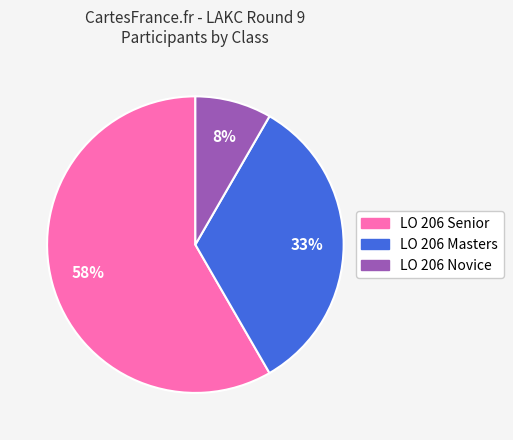

Do LO 206 Novice and LO 206 Masters together represent more than half of the pie?

No